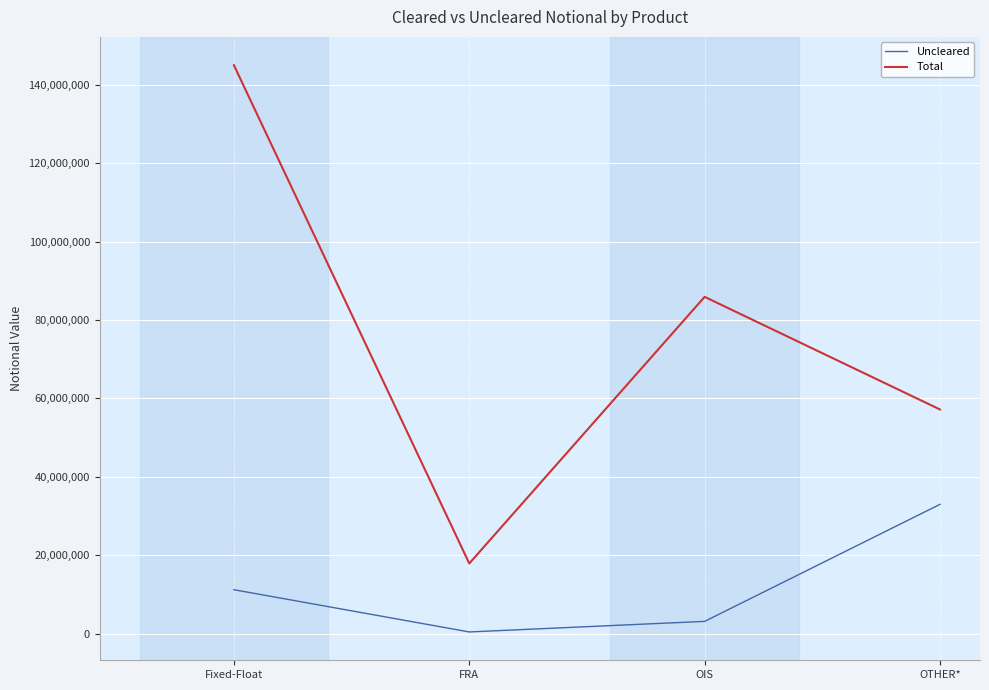

Is it true that Uncleared equals 3134960 at OIS?

True